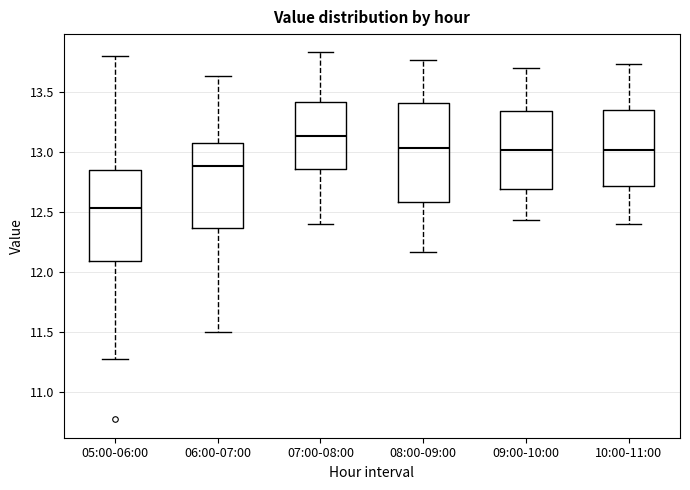

Reading left to right, transcribe this box plot: for each box, give where its median line is, the range the box spans, and where its two whiskers end, as read against the y-axis. The values are not printed on the chart, so give them approximately, as read against the axis.

05:00-06:00: median 12.55, box 12.10 to 12.85, whiskers 11.25 to 13.80
06:00-07:00: median 12.90, box 12.35 to 13.10, whiskers 11.50 to 13.65
07:00-08:00: median 13.15, box 12.85 to 13.40, whiskers 12.40 to 13.85
08:00-09:00: median 13.05, box 12.60 to 13.40, whiskers 12.15 to 13.75
09:00-10:00: median 13.00, box 12.70 to 13.35, whiskers 12.45 to 13.70
10:00-11:00: median 13.00, box 12.70 to 13.35, whiskers 12.40 to 13.75